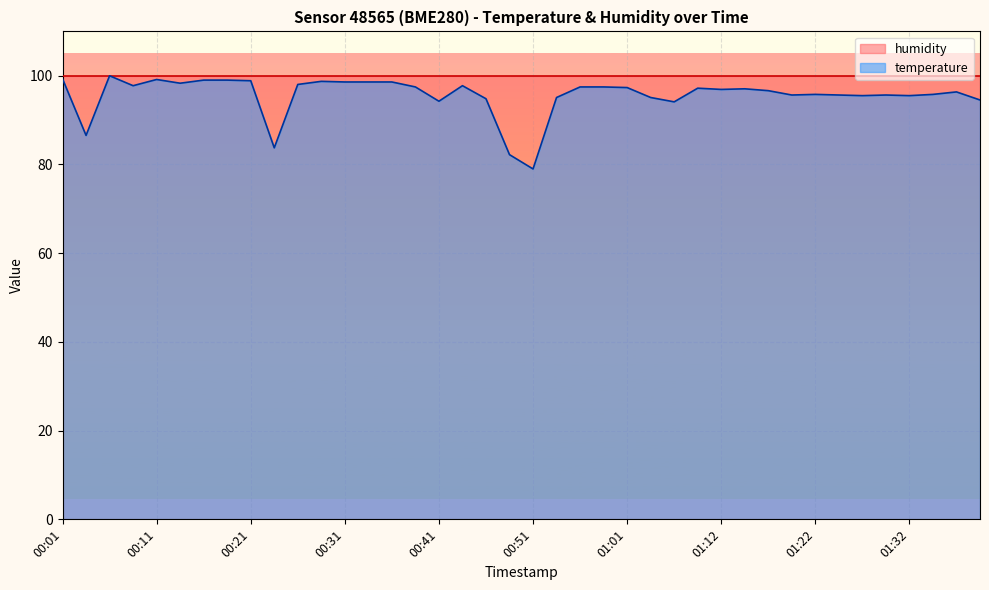

The value at 01:24 is 162.6. True or false?

False